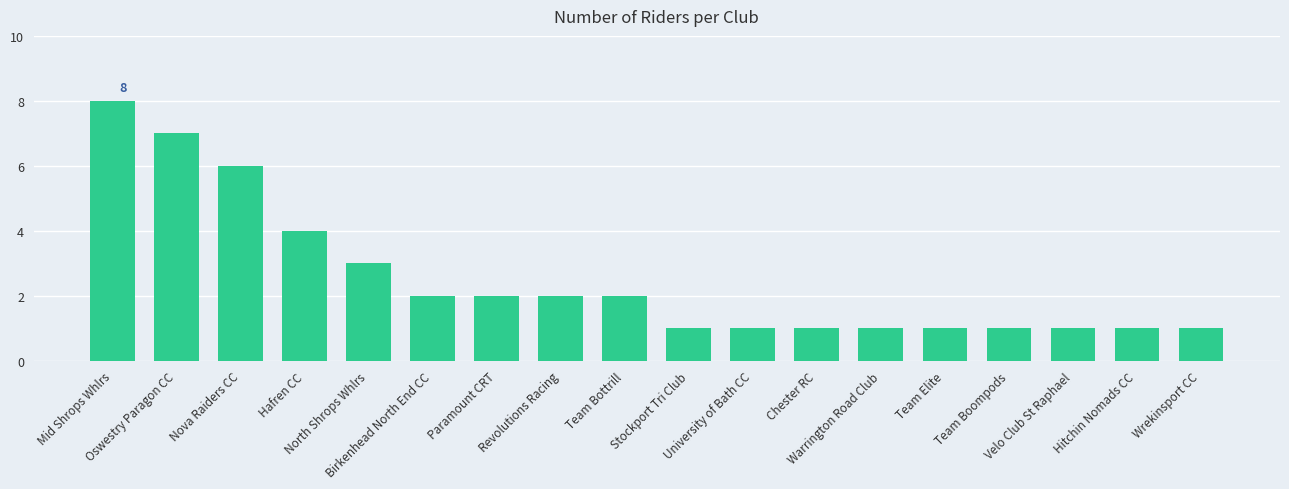

Where is the data nearest to the value 4?

Hafren CC